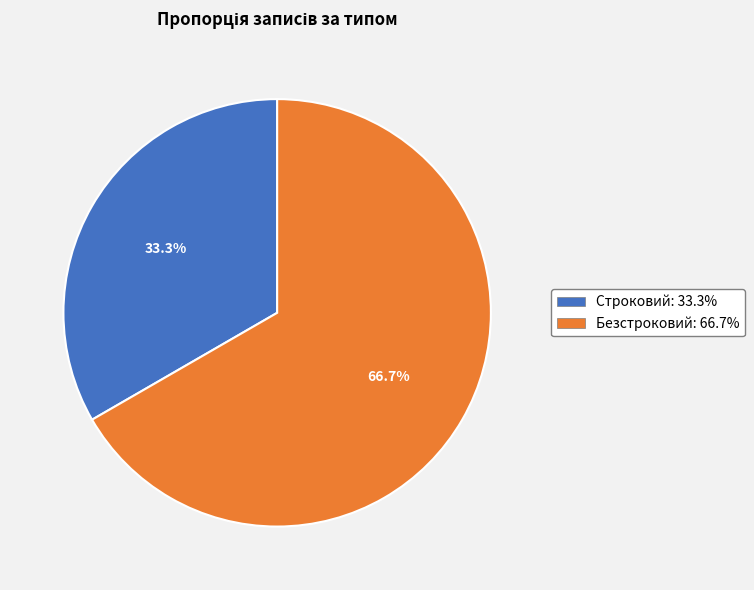

To the nearest percent, what is the average slice percentage?

50%